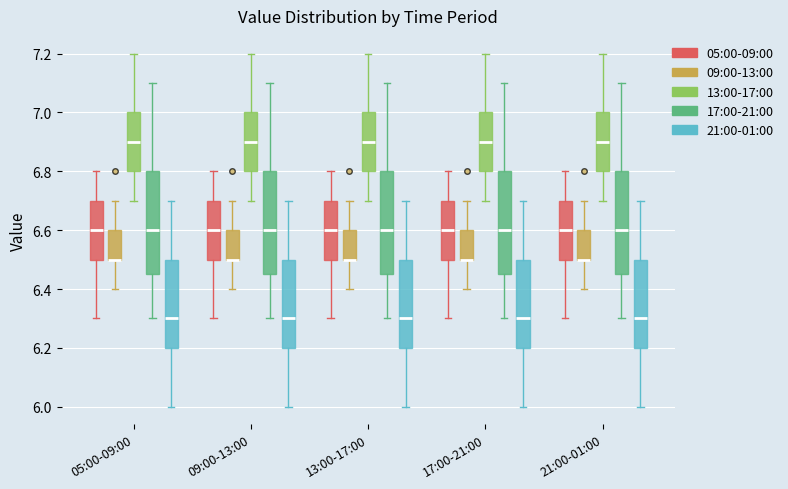

Reading left to right, transcribe this box plot: for each box, give where its median line is, the range the box spans, and where its two whiskers end, as read against the y-axis. The values are not printed on the chart, so give them approximately, as read against the axis.

05:00-09:00 (05:00-09:00): median 6.60, box 6.50 to 6.70, whiskers 6.30 to 6.80
05:00-09:00 (09:00-13:00): median 6.50 (drawn on the box's lower edge), box 6.50 to 6.60, whiskers 6.40 to 6.70
05:00-09:00 (13:00-17:00): median 6.90, box 6.80 to 7.00, whiskers 6.70 to 7.20
05:00-09:00 (17:00-21:00): median 6.60, box 6.46 to 6.80, whiskers 6.30 to 7.10
05:00-09:00 (21:00-01:00): median 6.30, box 6.20 to 6.50, whiskers 6.00 to 6.70
09:00-13:00 (05:00-09:00): median 6.60, box 6.50 to 6.70, whiskers 6.30 to 6.80
09:00-13:00 (09:00-13:00): median 6.50 (drawn on the box's lower edge), box 6.50 to 6.60, whiskers 6.40 to 6.70
09:00-13:00 (13:00-17:00): median 6.90, box 6.80 to 7.00, whiskers 6.70 to 7.20
09:00-13:00 (17:00-21:00): median 6.60, box 6.46 to 6.80, whiskers 6.30 to 7.10
09:00-13:00 (21:00-01:00): median 6.30, box 6.20 to 6.50, whiskers 6.00 to 6.70
13:00-17:00 (05:00-09:00): median 6.60, box 6.50 to 6.70, whiskers 6.30 to 6.80
13:00-17:00 (09:00-13:00): median 6.50 (drawn on the box's lower edge), box 6.50 to 6.60, whiskers 6.40 to 6.70
13:00-17:00 (13:00-17:00): median 6.90, box 6.80 to 7.00, whiskers 6.70 to 7.20
13:00-17:00 (17:00-21:00): median 6.60, box 6.46 to 6.80, whiskers 6.30 to 7.10
13:00-17:00 (21:00-01:00): median 6.30, box 6.20 to 6.50, whiskers 6.00 to 6.70
17:00-21:00 (05:00-09:00): median 6.60, box 6.50 to 6.70, whiskers 6.30 to 6.80
17:00-21:00 (09:00-13:00): median 6.50 (drawn on the box's lower edge), box 6.50 to 6.60, whiskers 6.40 to 6.70
17:00-21:00 (13:00-17:00): median 6.90, box 6.80 to 7.00, whiskers 6.70 to 7.20
17:00-21:00 (17:00-21:00): median 6.60, box 6.46 to 6.80, whiskers 6.30 to 7.10
17:00-21:00 (21:00-01:00): median 6.30, box 6.20 to 6.50, whiskers 6.00 to 6.70
21:00-01:00 (05:00-09:00): median 6.60, box 6.50 to 6.70, whiskers 6.30 to 6.80
21:00-01:00 (09:00-13:00): median 6.50 (drawn on the box's lower edge), box 6.50 to 6.60, whiskers 6.40 to 6.70
21:00-01:00 (13:00-17:00): median 6.90, box 6.80 to 7.00, whiskers 6.70 to 7.20
21:00-01:00 (17:00-21:00): median 6.60, box 6.46 to 6.80, whiskers 6.30 to 7.10
21:00-01:00 (21:00-01:00): median 6.30, box 6.20 to 6.50, whiskers 6.00 to 6.70